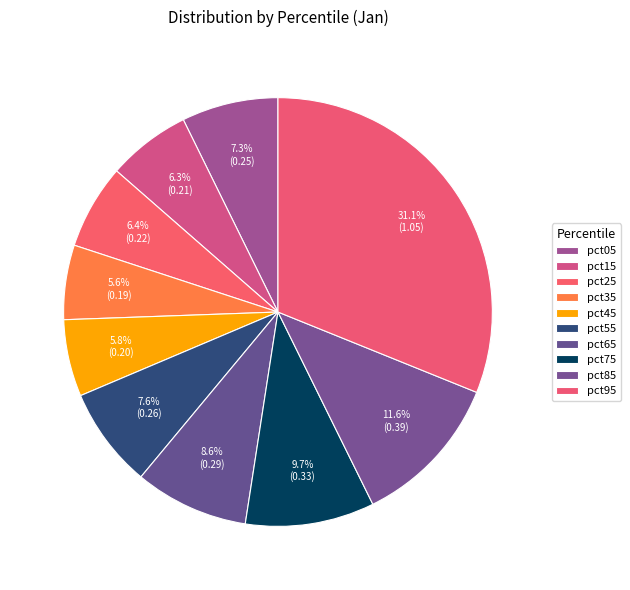

What is the ratio of the value at pct85 to the value at pct95?

0.4